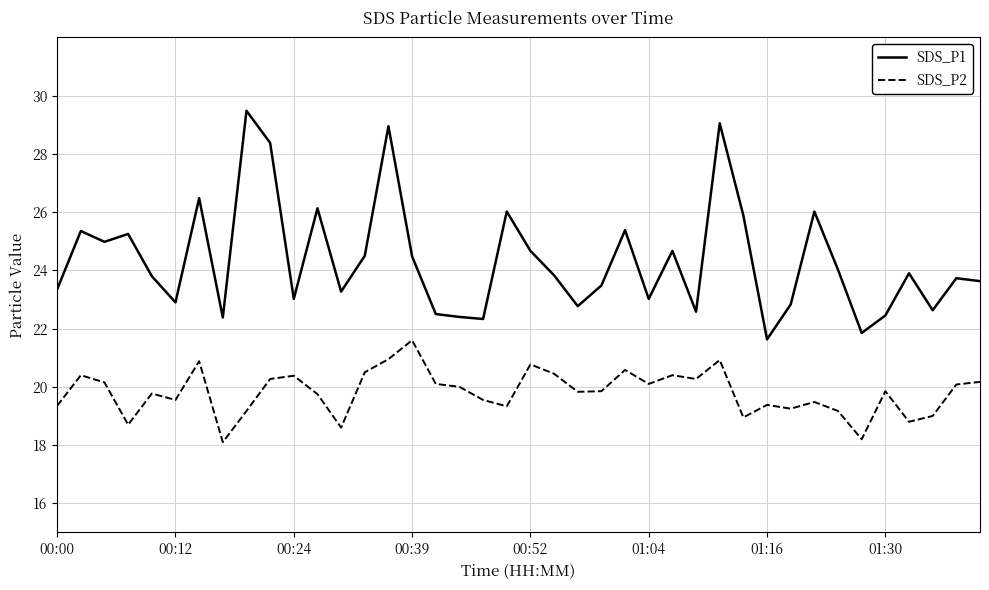

True or false: SDS_P1 and SDS_P2 cross at least once.

False